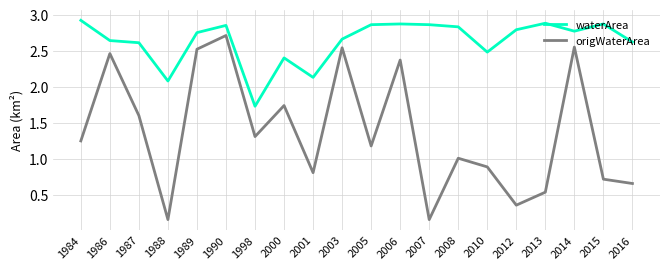

True or false: waterArea and origWaterArea cross at least once.

False